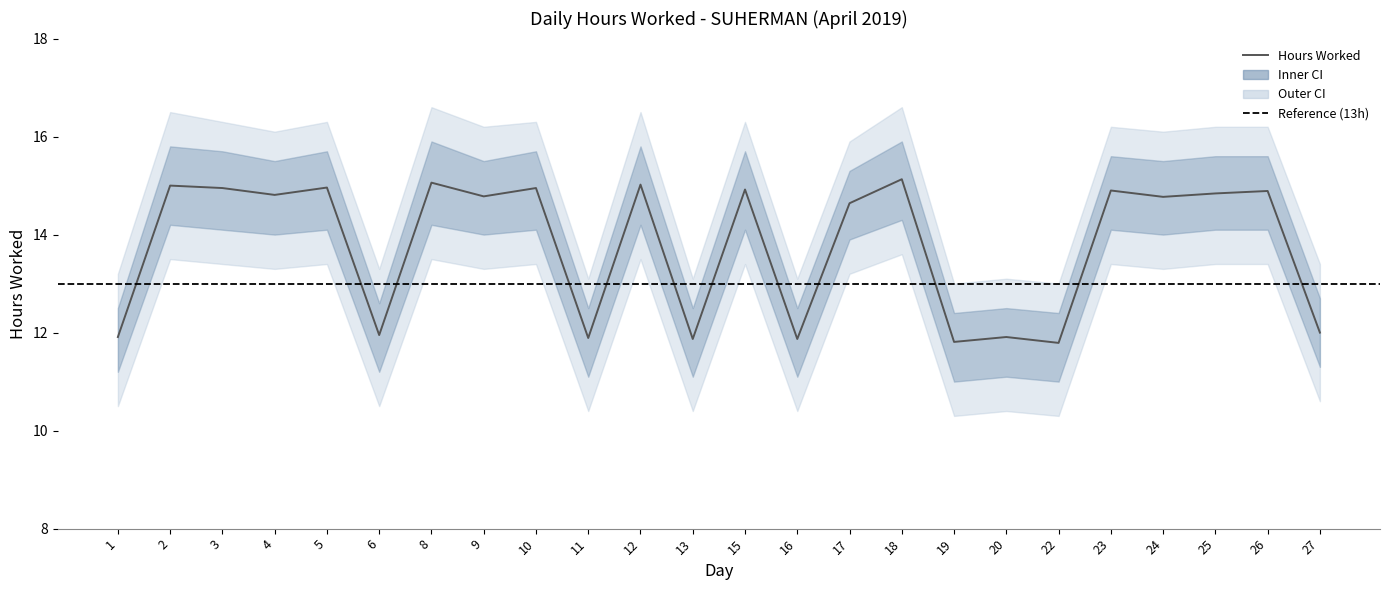

At which label does Hours Worked reach its minimum?

22